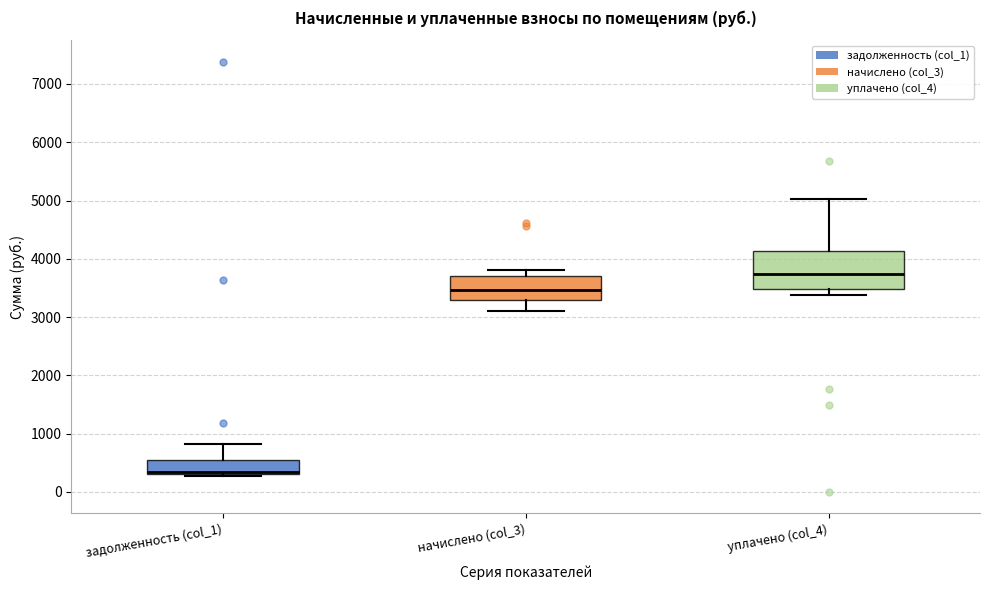

Which box is the tallest, from its lower edge to its upper edge?

уплачено (col_4)